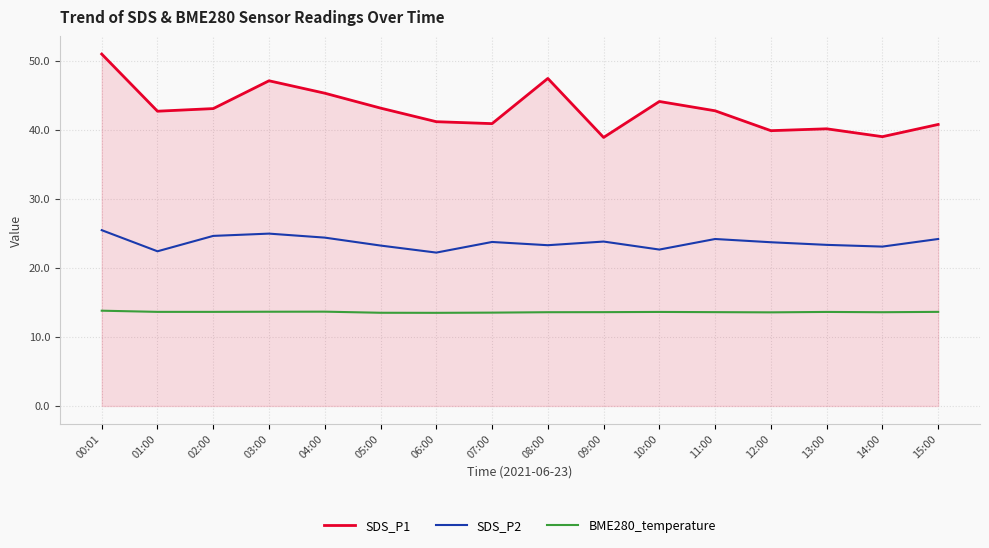

What position from the left is 09:00?

10